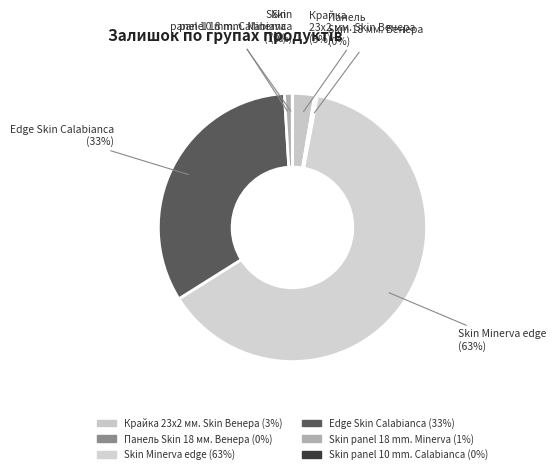

To the nearest percent, what is the difference between the Крайка 23x2 мм. Skin Венера and Skin Minerva edge slice percentages?

60%